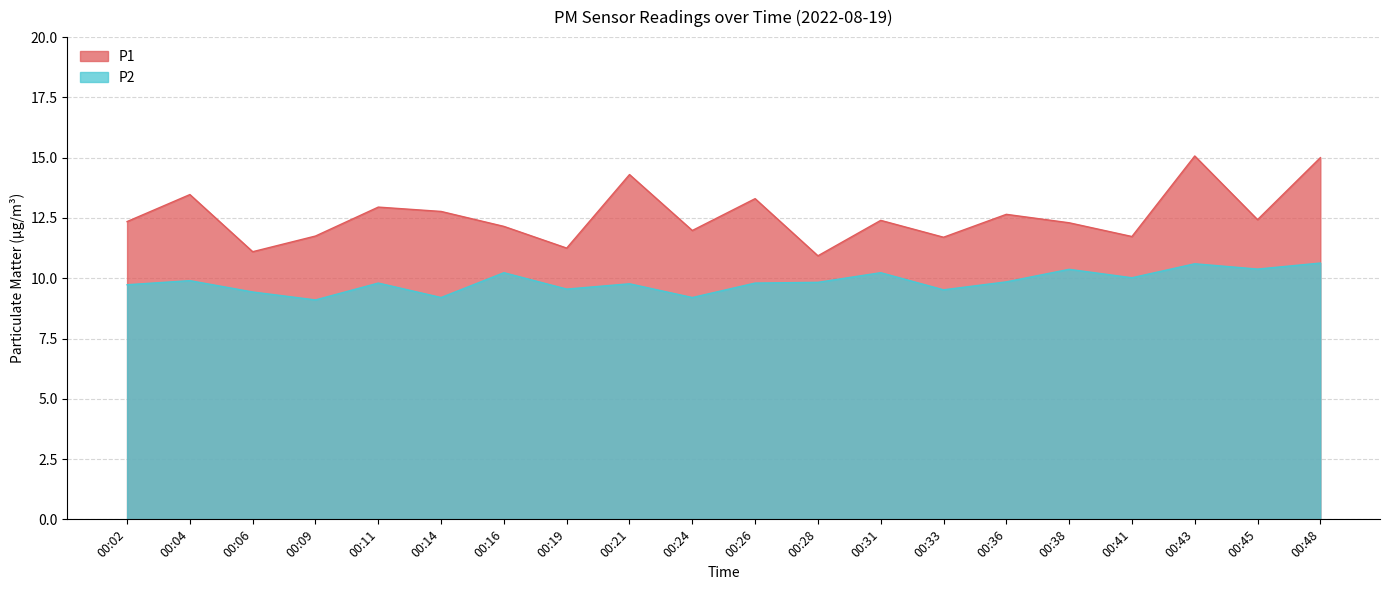

True or false: P1 and P2 intersect in this chart.

False